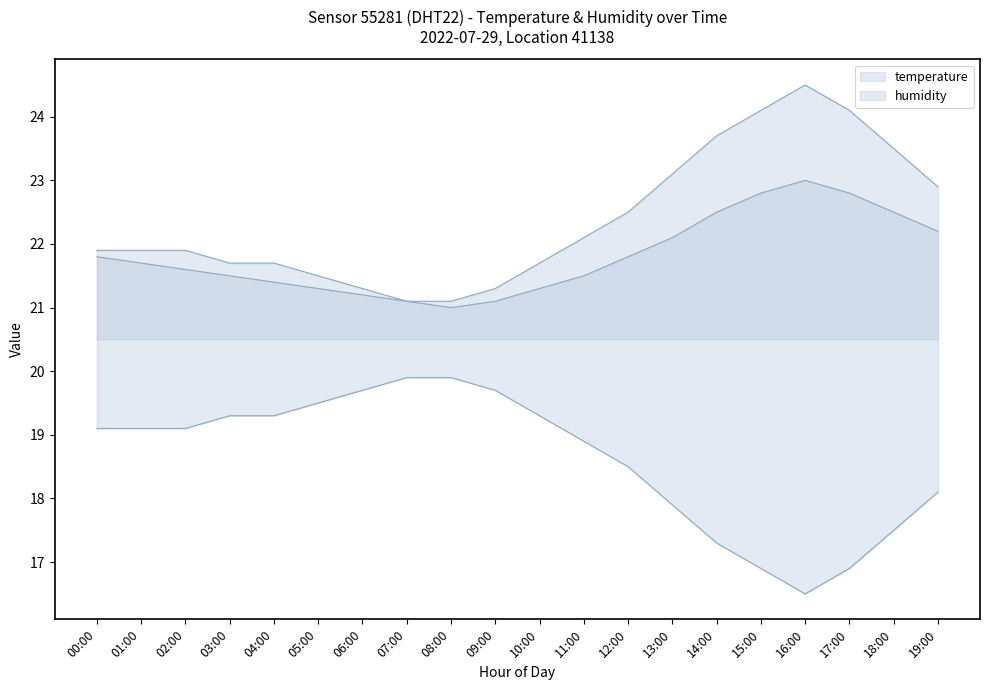

How many data points does each series have?

20